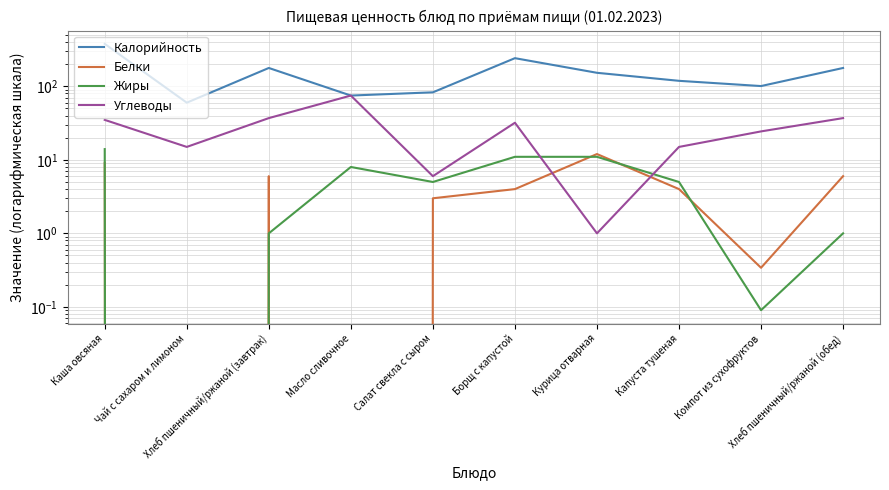

Read the Углеводы value at Хлеб пшеничный/ржаной (завтрак).

37.0